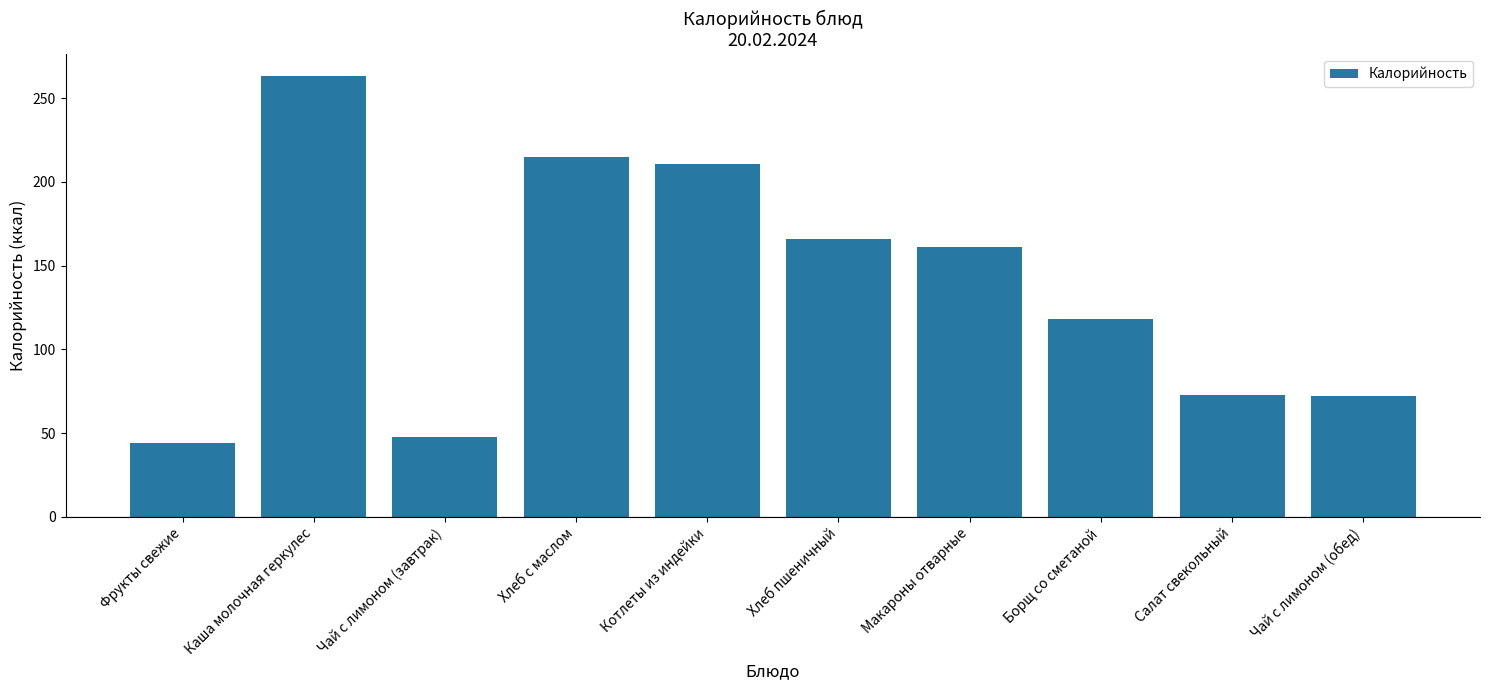

What is the label of the 10th bar from the right?

Фрукты свежие